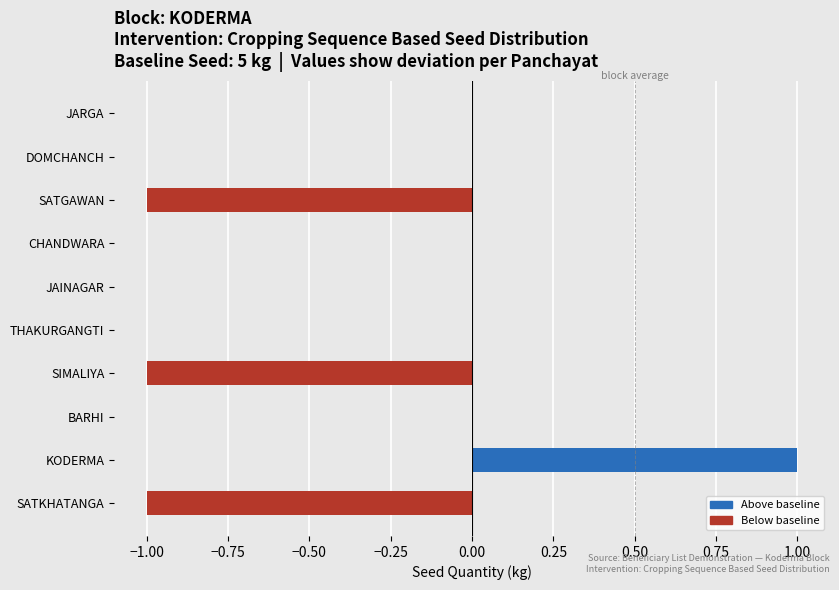

Which category has the highest value across all series?

KODERMA